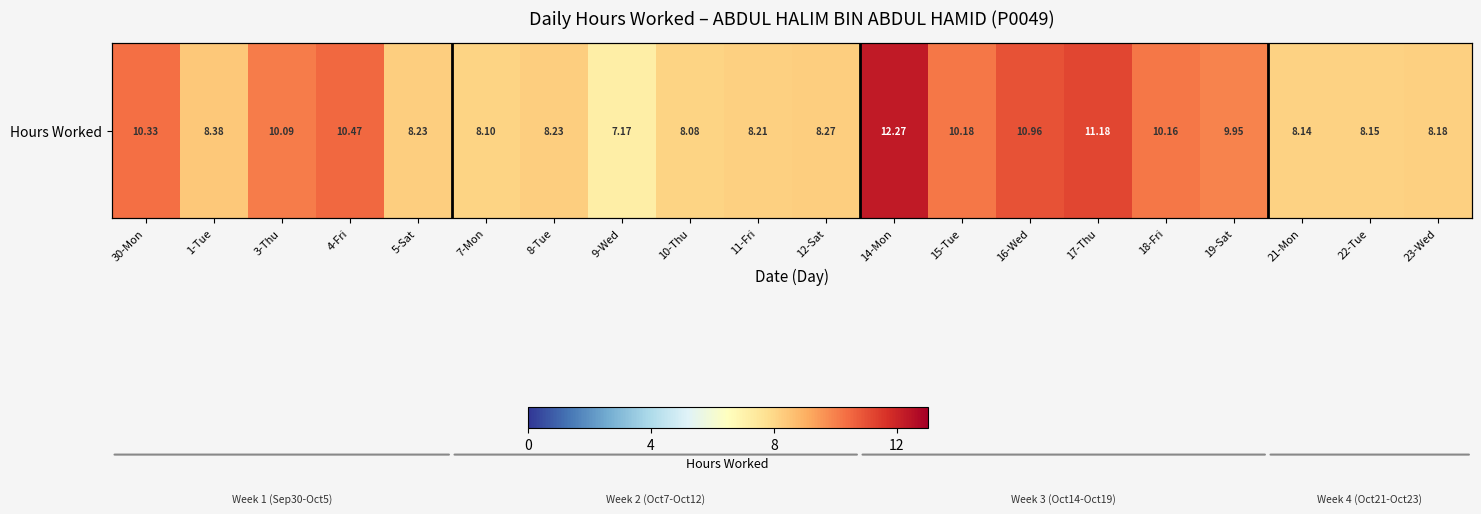

Rank the categories by value from highest to lowest.

14-Mon, 17-Thu, 16-Wed, 4-Fri, 30-Mon, 15-Tue, 18-Fri, 3-Thu, 19-Sat, 1-Tue, 12-Sat, 5-Sat, 8-Tue, 11-Fri, 23-Wed, 22-Tue, 21-Mon, 7-Mon, 10-Thu, 9-Wed